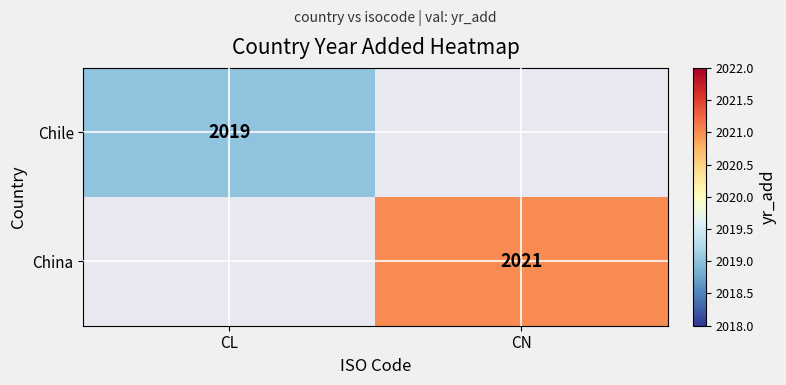

At how many categories does at least one series exceed 2020?

1